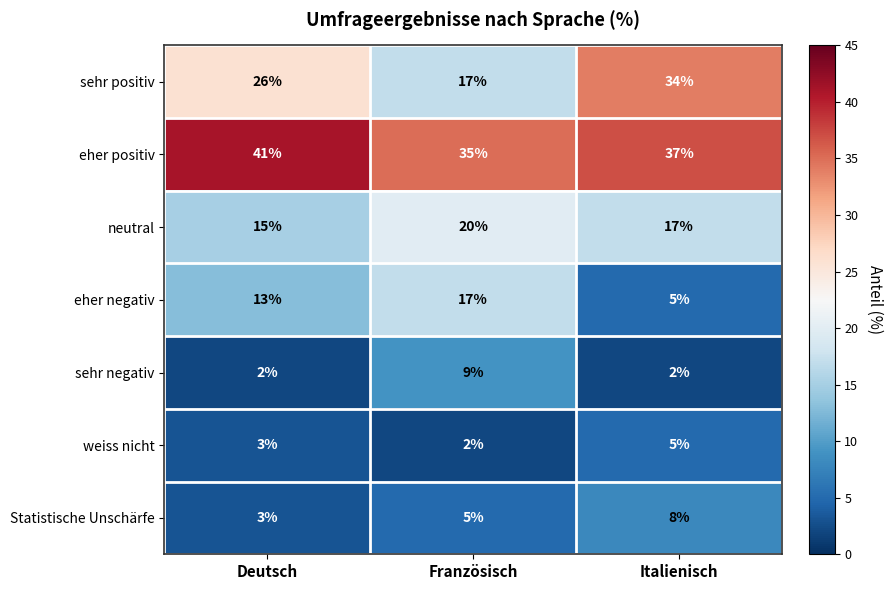

What is the sum of the sehr positiv values at Französisch and Deutsch?

43